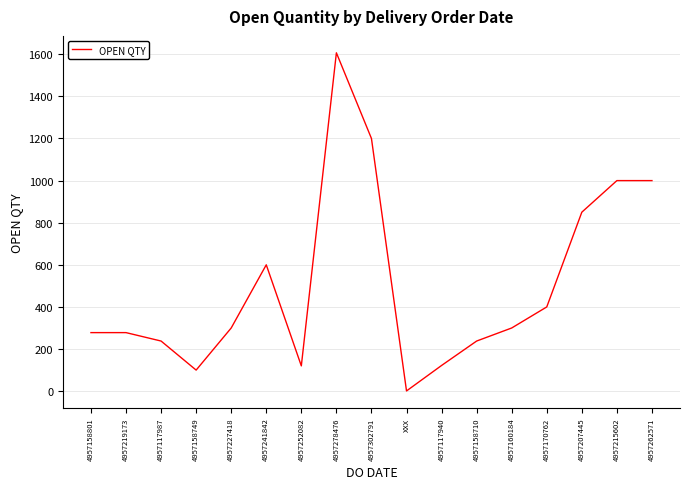

Which category has the lowest value across all series?

XXX